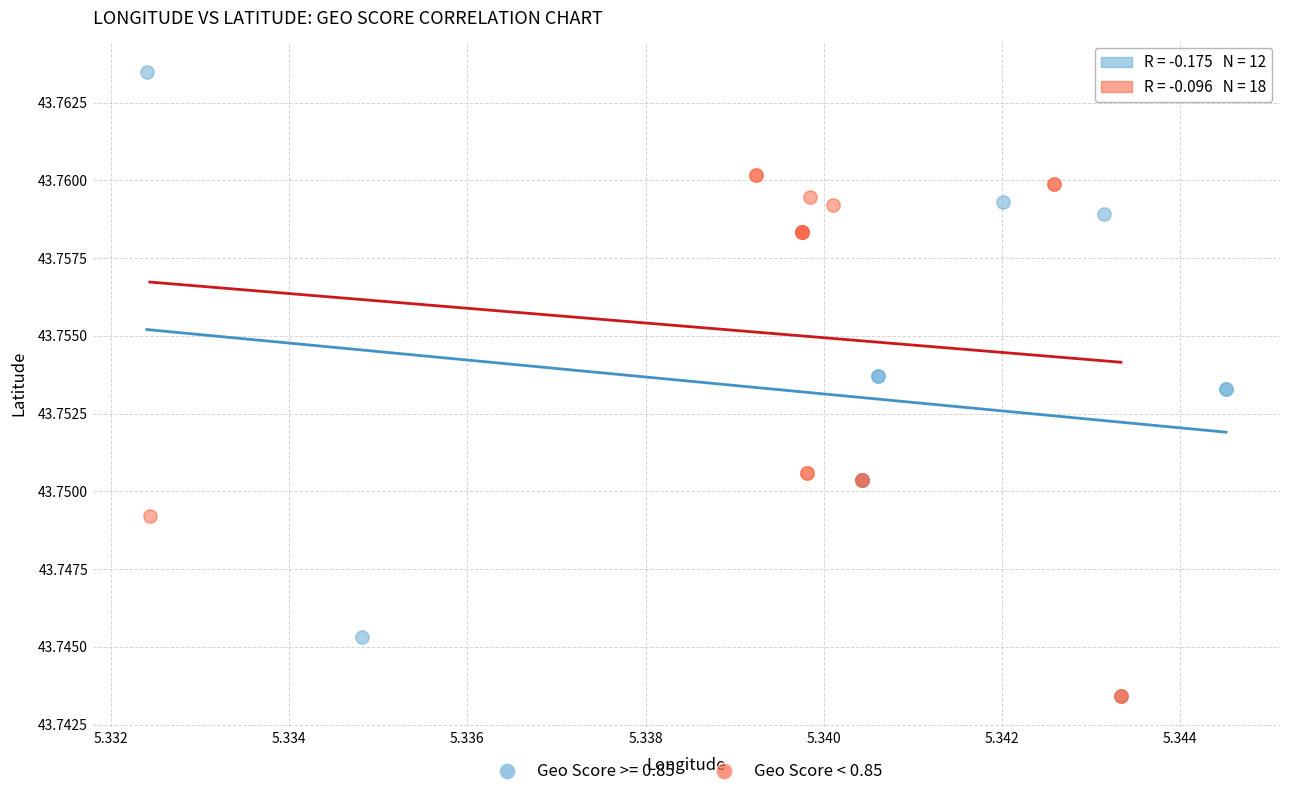

Which series has the largest Y range (max minus min)?

Geo Score >= 0.85